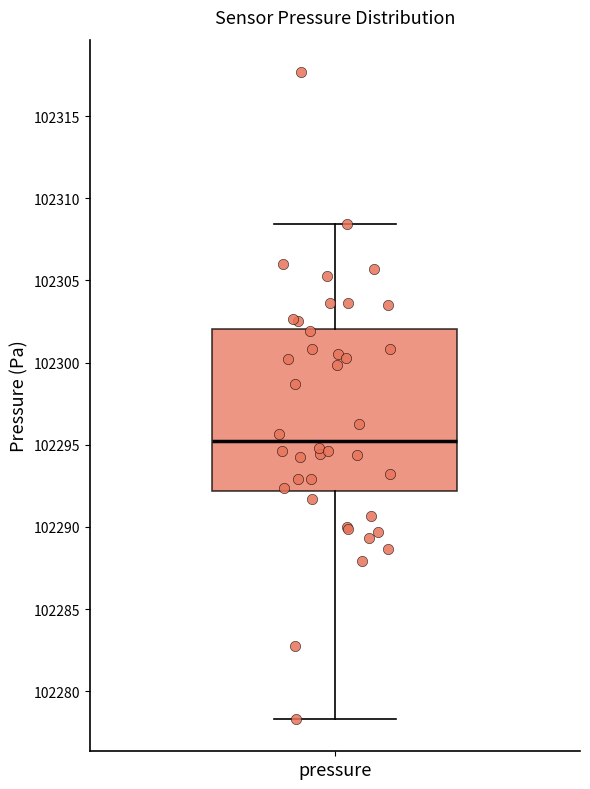

Transcribe this box plot: give where the median line is, the range the box spans, and where the two whiskers end, as read against the y-axis. The values are not printed on the chart, so give them approximately, as read against the axis.

median 102295.0, box 102292.0 to 102302.0, whiskers 102278.5 to 102308.5